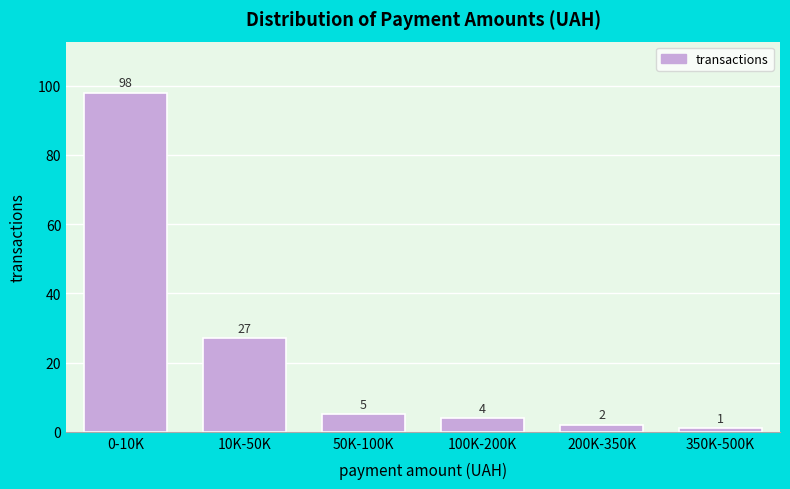

Reading left to right, extract all data points from this chart.

0-10K=98	10K-50K=27	50K-100K=5	100K-200K=4	200K-350K=2	350K-500K=1